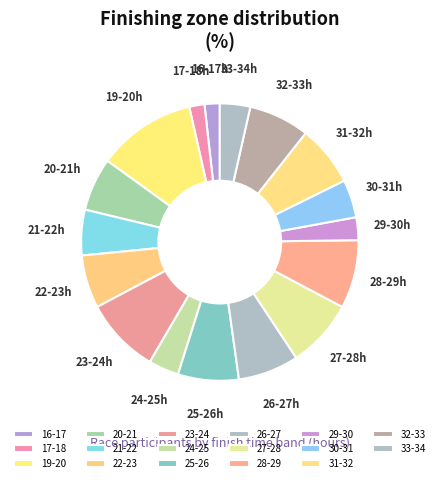

Which slice is the largest?

19-20